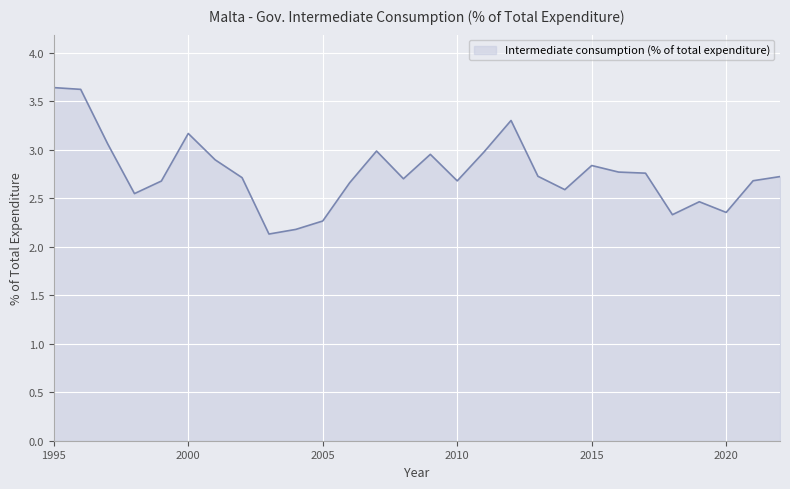

What is the difference between the maximum and minimum values?

1.5